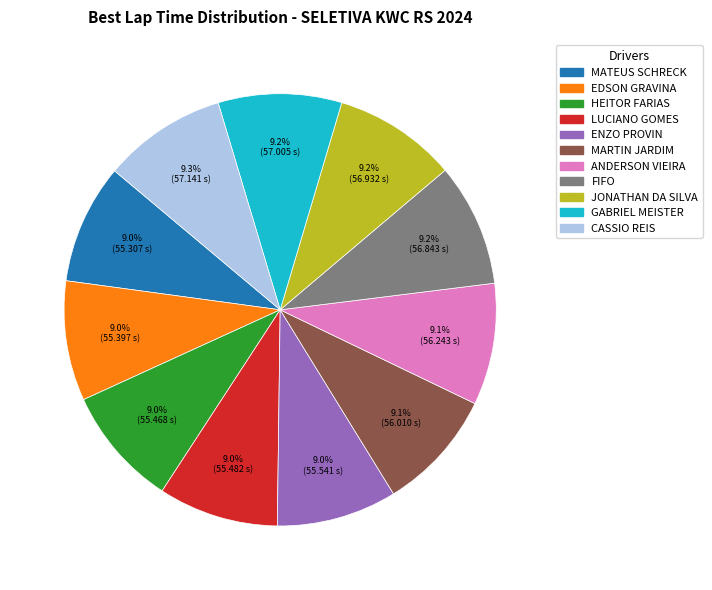

To the nearest percent, what portion does MATEUS SCHRECK represent?

9%